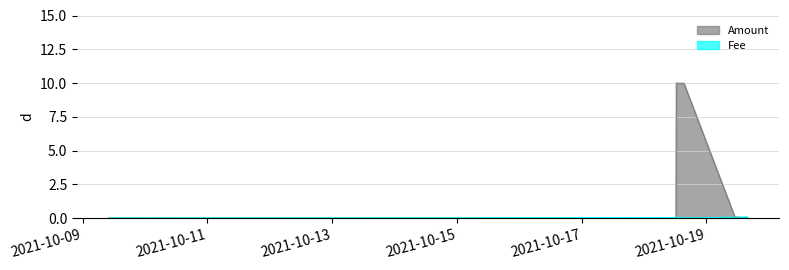

Which series has the largest total across all categories?

Amount